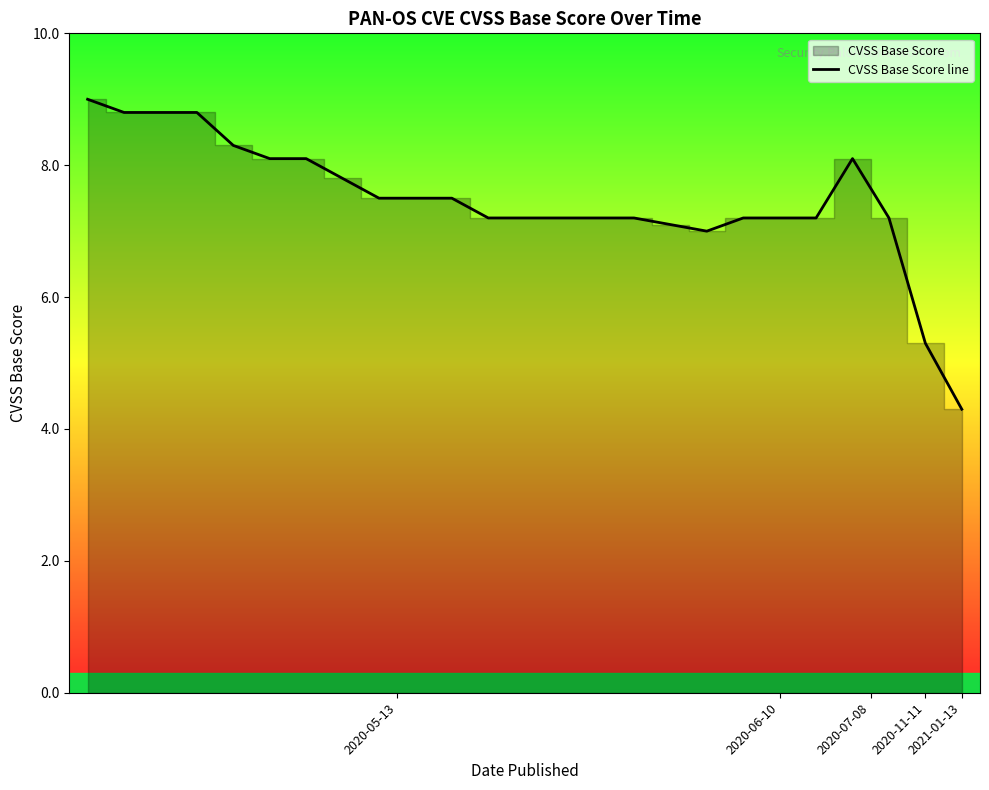

How many interior local peaks (higher than both neighbors) does the data have?

1